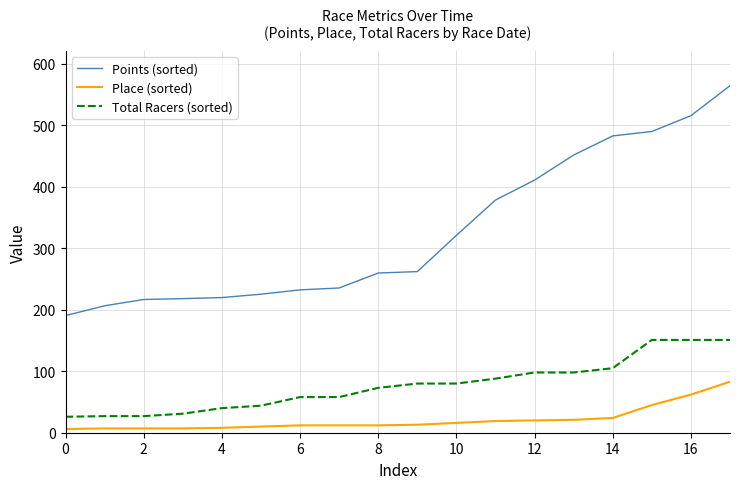

What are all the series names shown in the legend?

Points (sorted), Place (sorted), Total Racers (sorted)